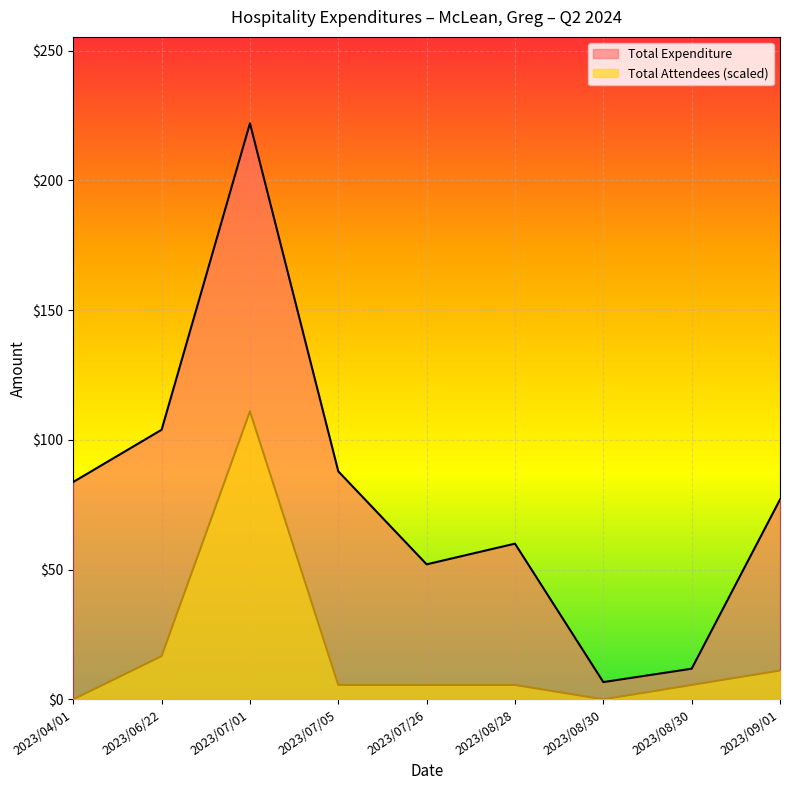

The value of Total Attendees at 2023/07/05 is 3.1. True or false?

False